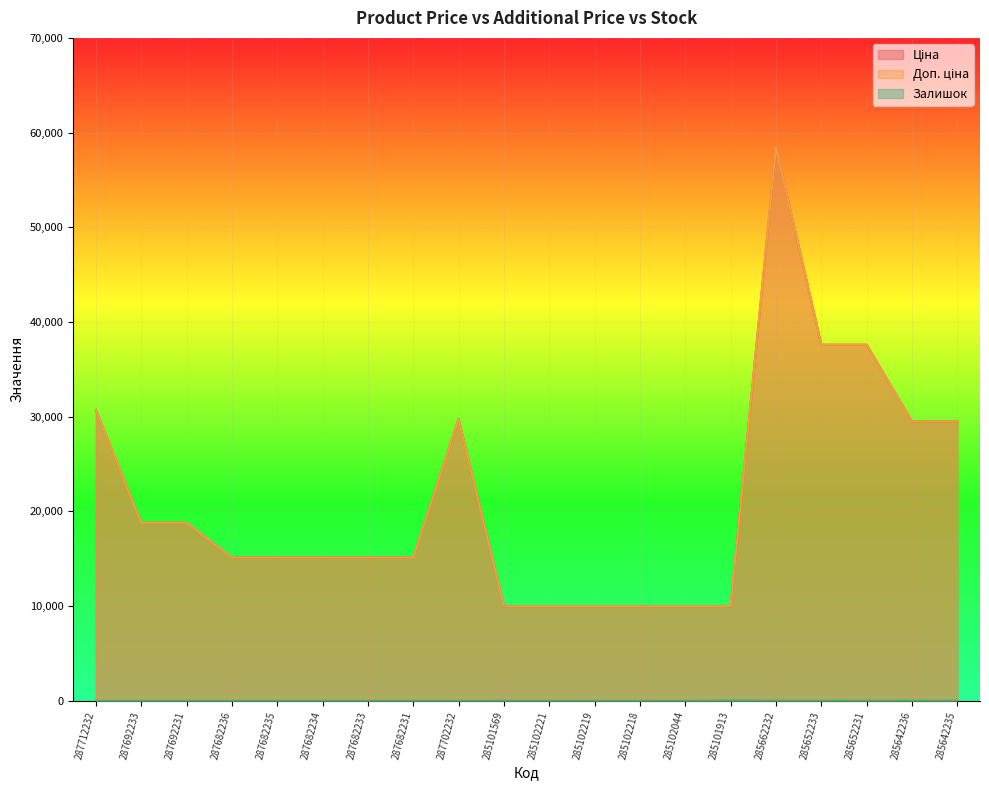

What is the lowest value of the Доп. ціна series?

9975.0